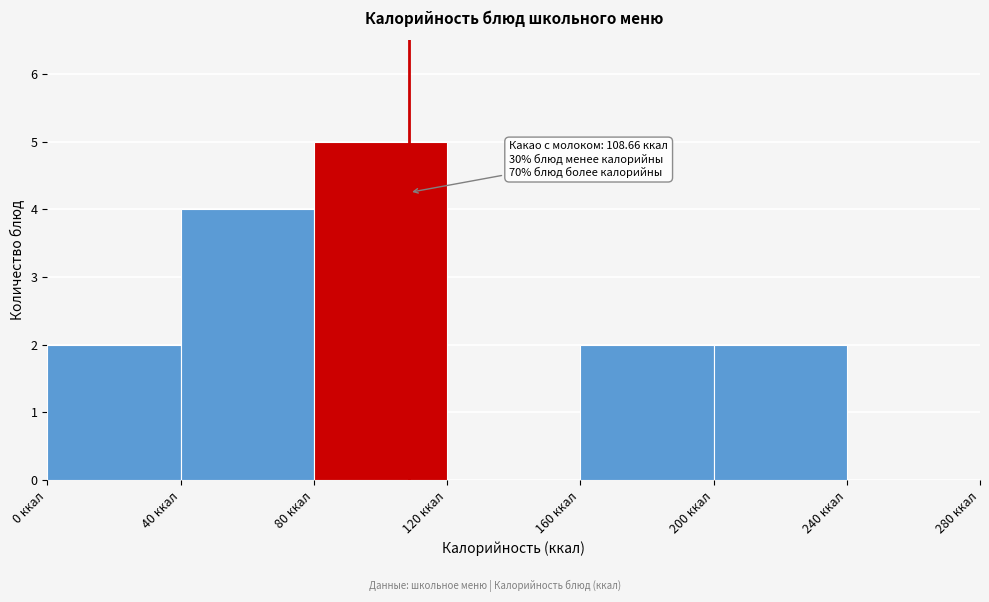

Which range on the x-axis has the tallest bar?

80 to 120